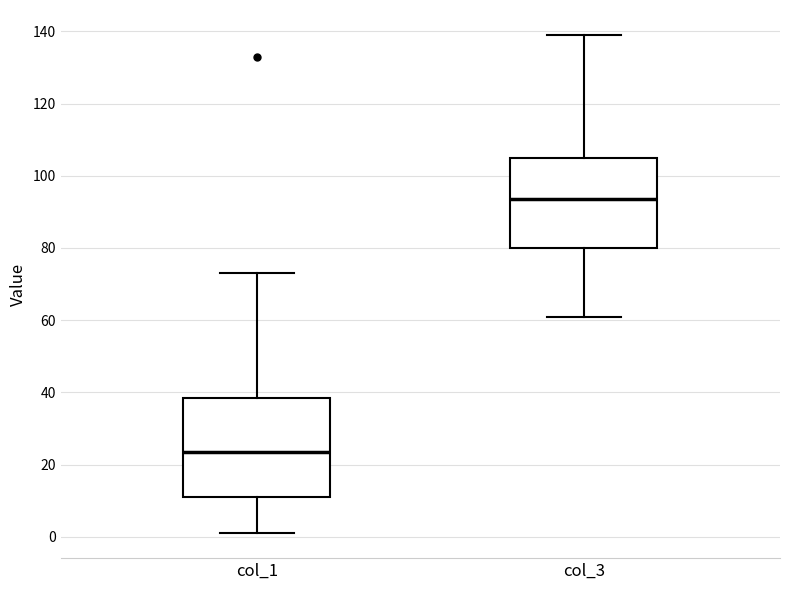

Where does the median line of the box for col_3 sit on the y-axis? The values are not printed on the chart, so give them approximately, as read against the axis.

94